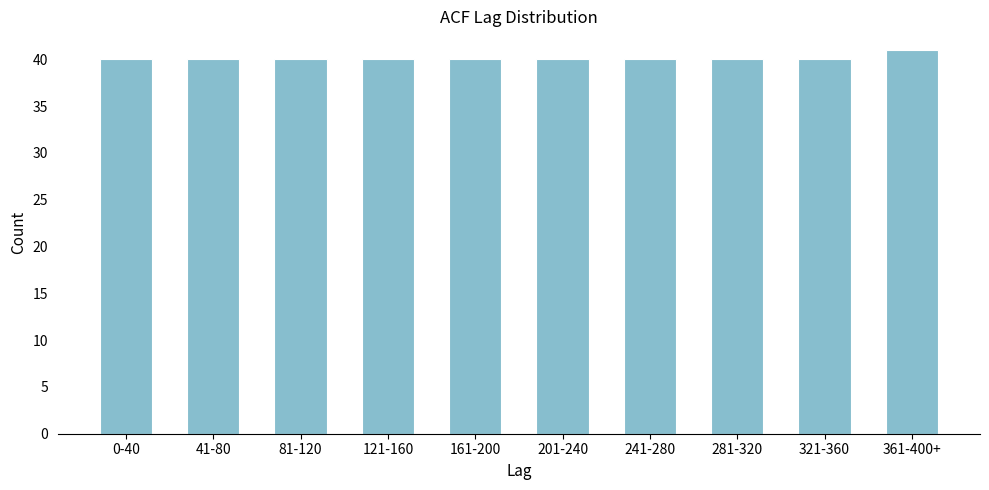

Reading left to right, list all the values displayed in this chart.

0-40=40	41-80=40	81-120=40	121-160=40	161-200=40	201-240=40	241-280=40	281-320=40	321-360=40	361-400+=41